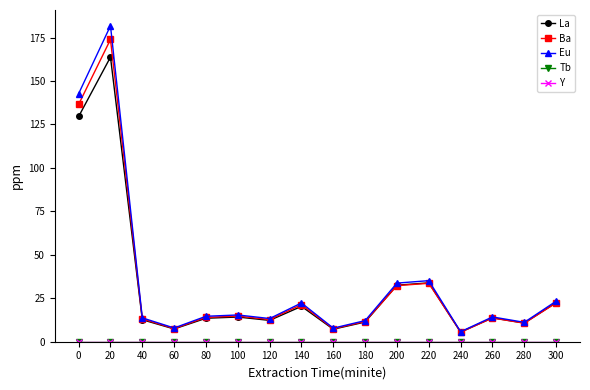

Is this an area chart (filled region under the line)?

No